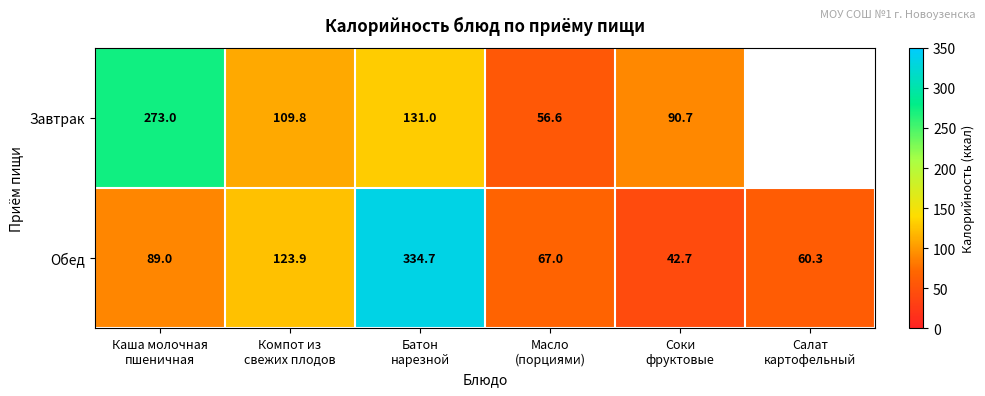

At which category is the sum across all series the highest?

Батон
нарезной